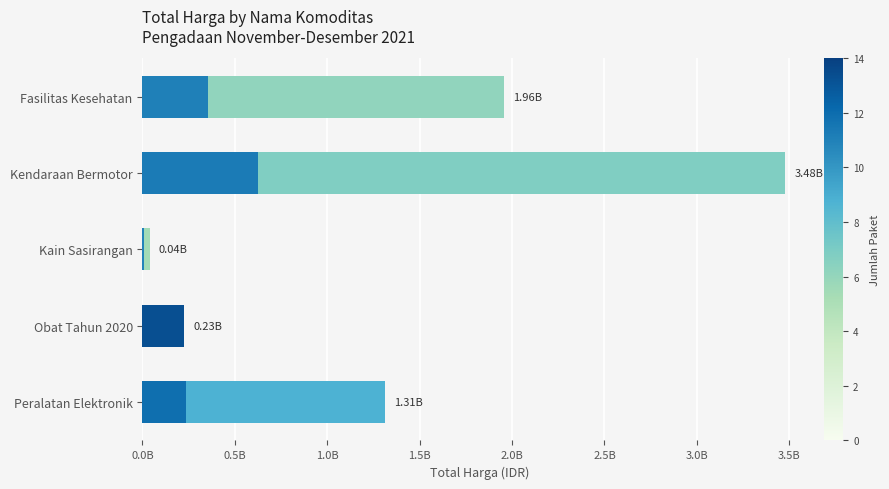

How many bars are there in total?

5